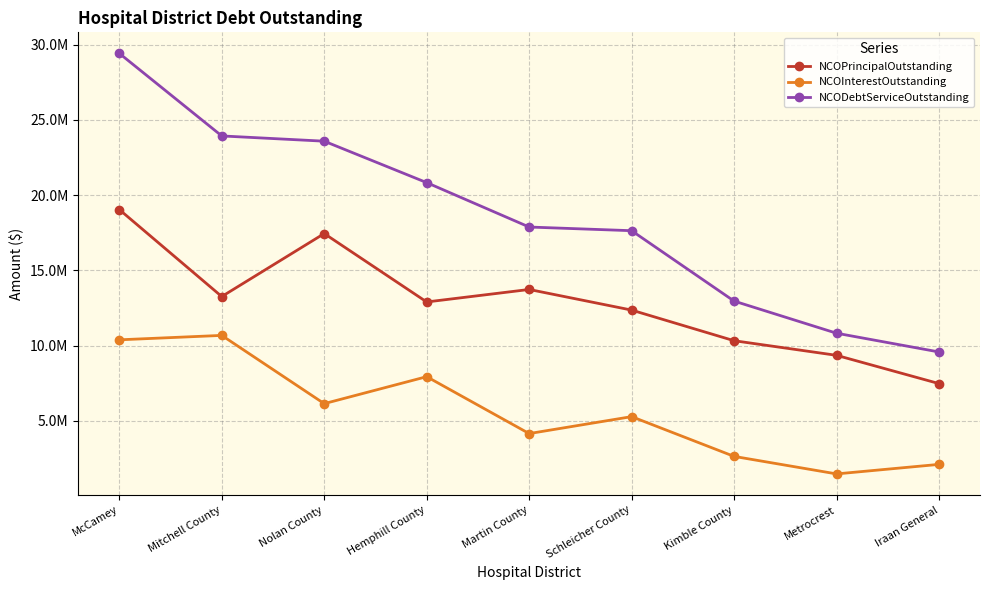

Where is NCODebtServiceOutstanding nearest to the value 19493273?

Hemphill County